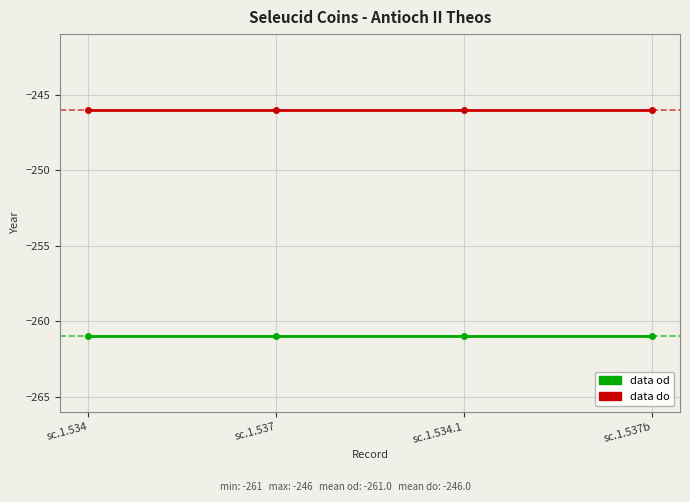

What is the value of the data do point at the 2nd from the left?

-246